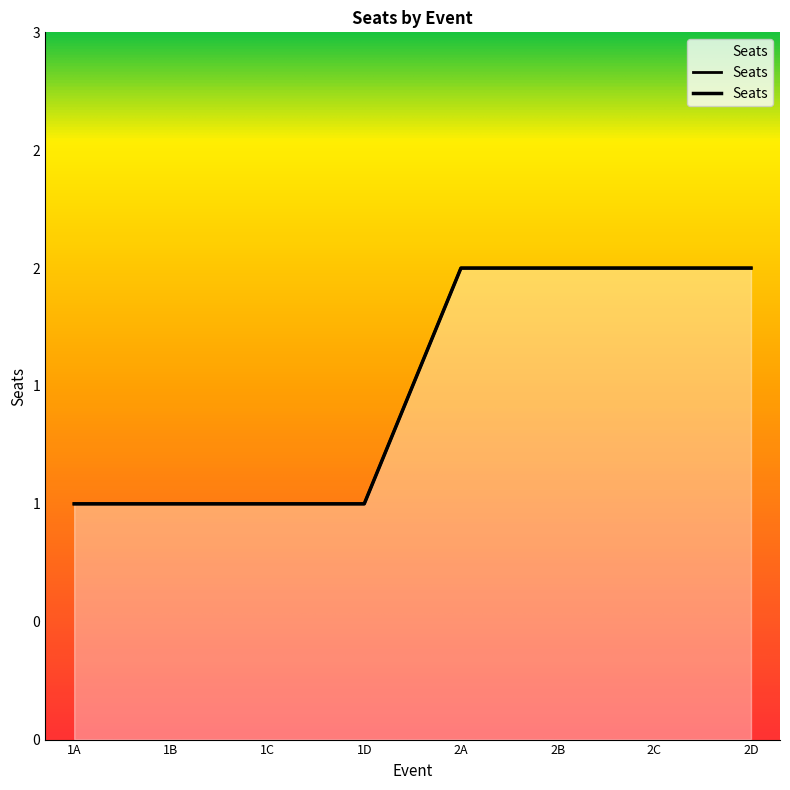

True or false: the data shows 0 at 1B.

False